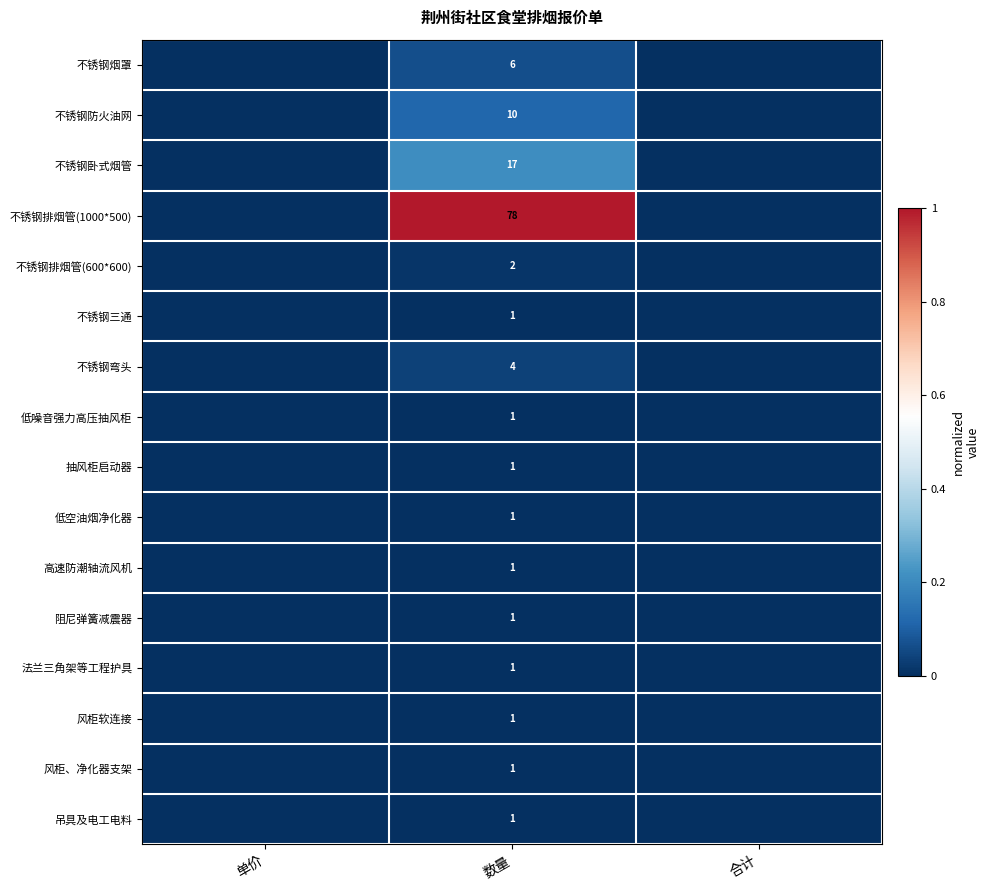

True or false: 风柜软连接 has a value of 0 at 数量.

False